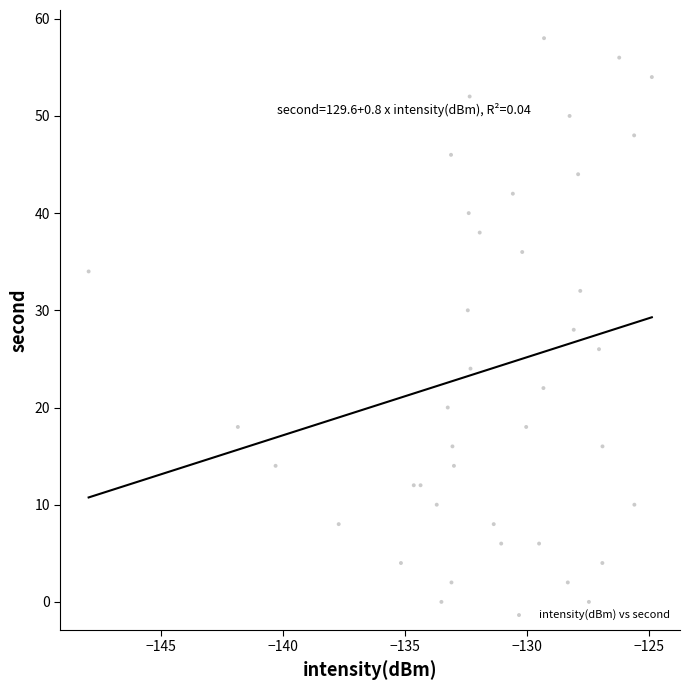

What is the range of Y values (max minus min)?

58